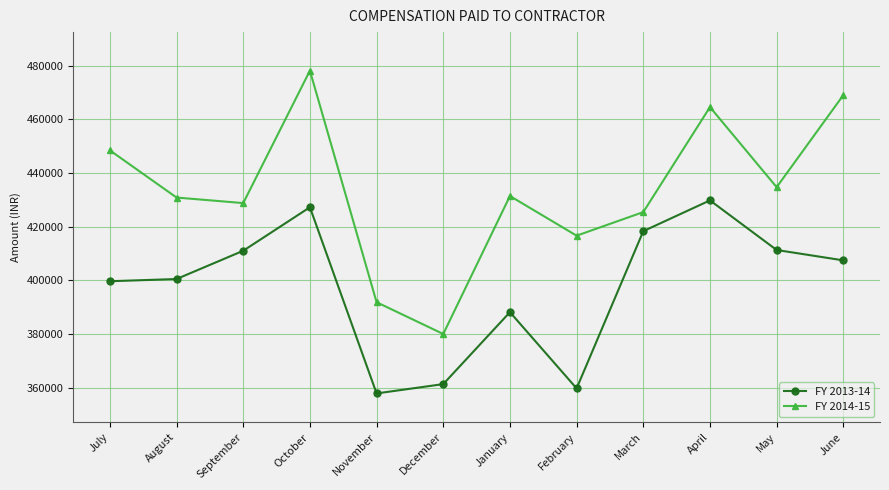

Is it true that FY 2013-14 equals 399721.8 at July?

True